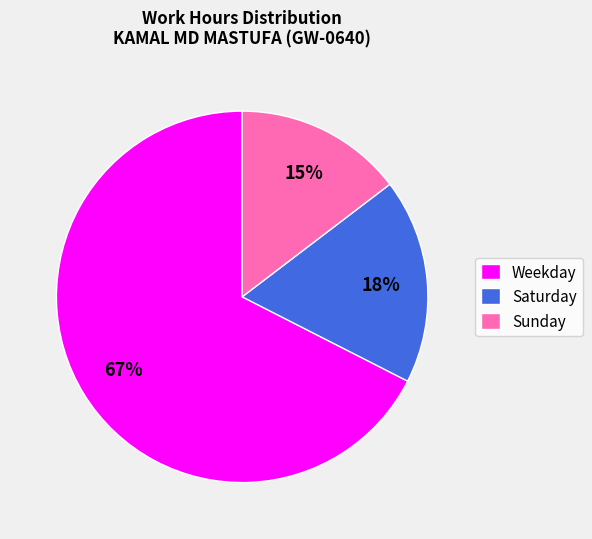

Count the number of slices in the pie.

3